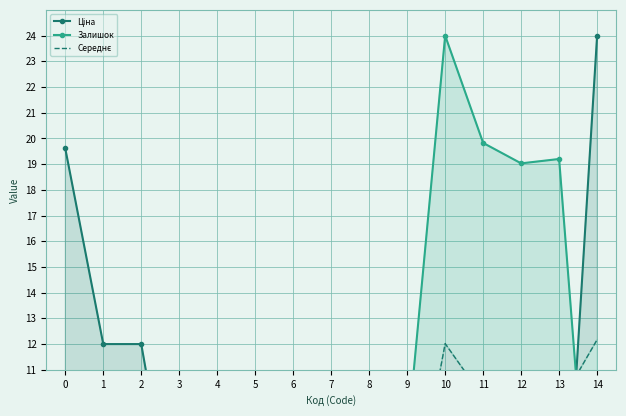

What is the difference between the maximum and minimum values in the Ціна series?

24.0